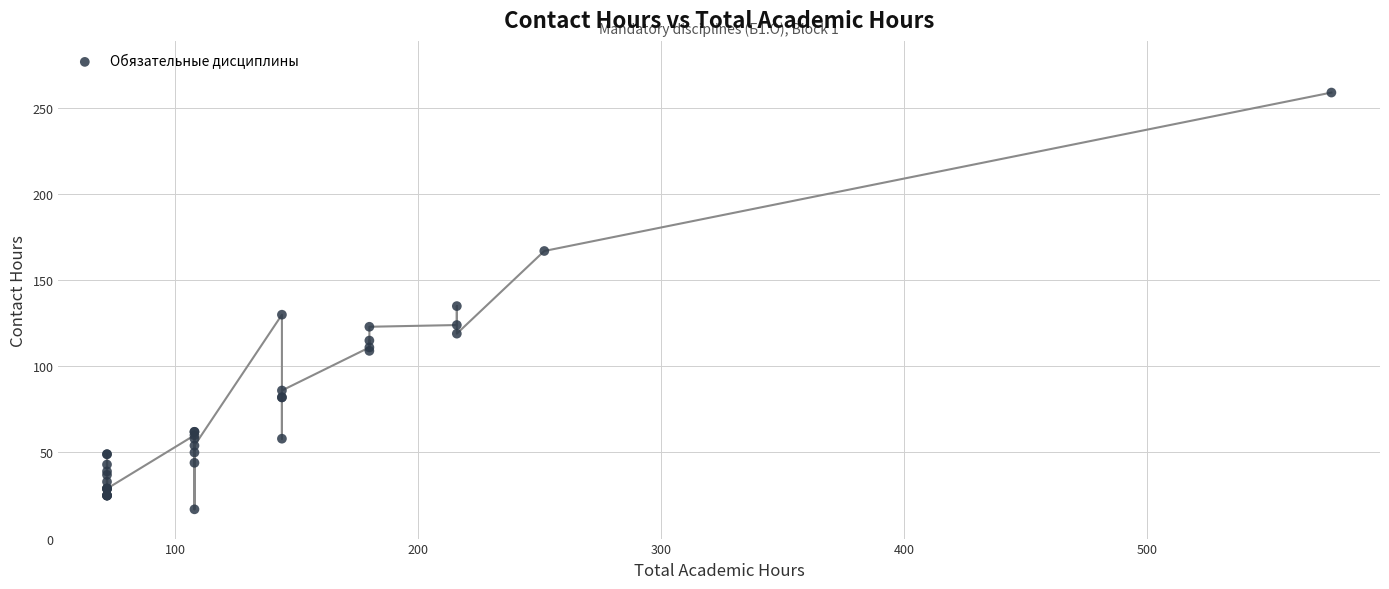

What Y value in the scatter plot is closest to 138?

135